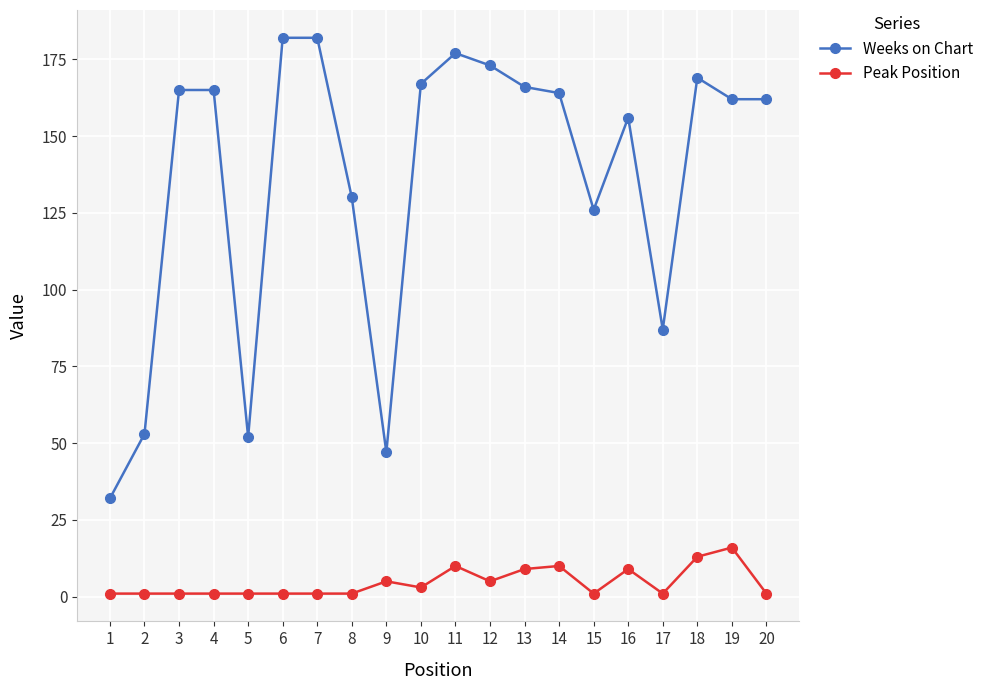

At which category is the sum across all series the highest?

11